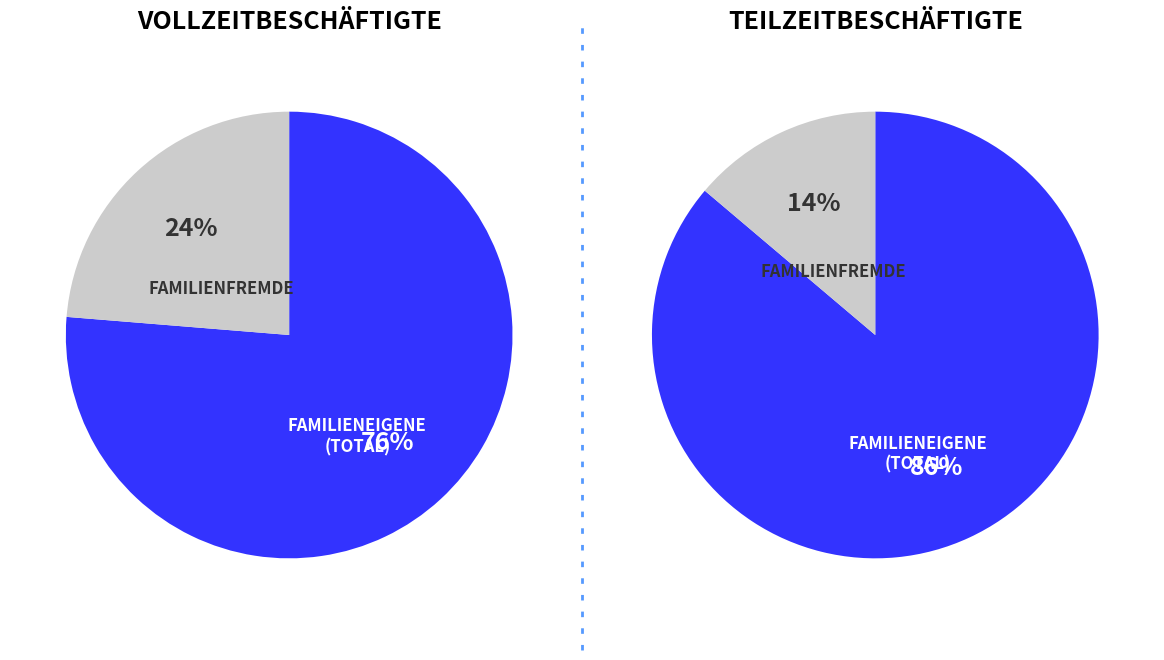

Rank the categories by value from lowest to highest.

Familienfremde Schweizer/innen + Ausländer/innen, Familieneigene (total)